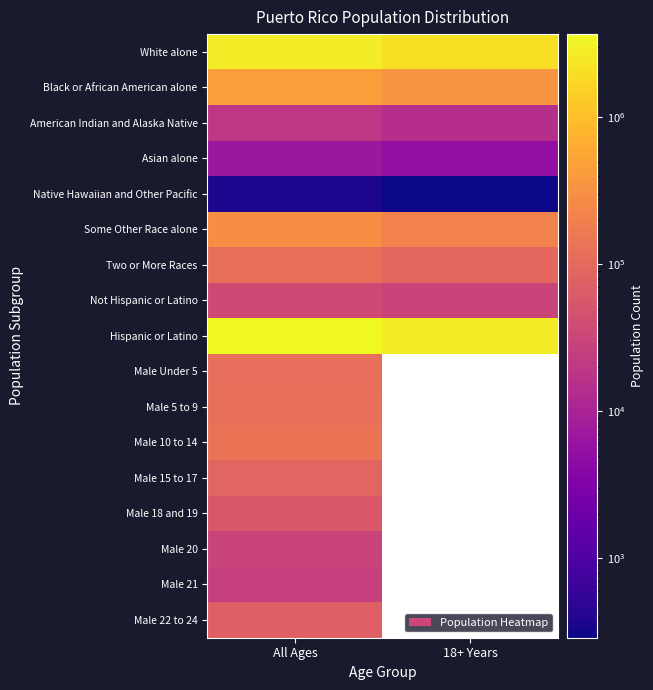

At 18+ Years, list the series in order from smallest to largest.

Native Hawaiian and Other Pacific, Asian alone, American Indian and Alaska Native, Not Hispanic or Latino, Two or More Races, Some Other Race alone, Black or African American alone, White alone, Hispanic or Latino, Male Under 5, Male 5 to 9, Male 10 to 14, Male 15 to 17, Male 18 and 19, Male 20, Male 21, Male 22 to 24